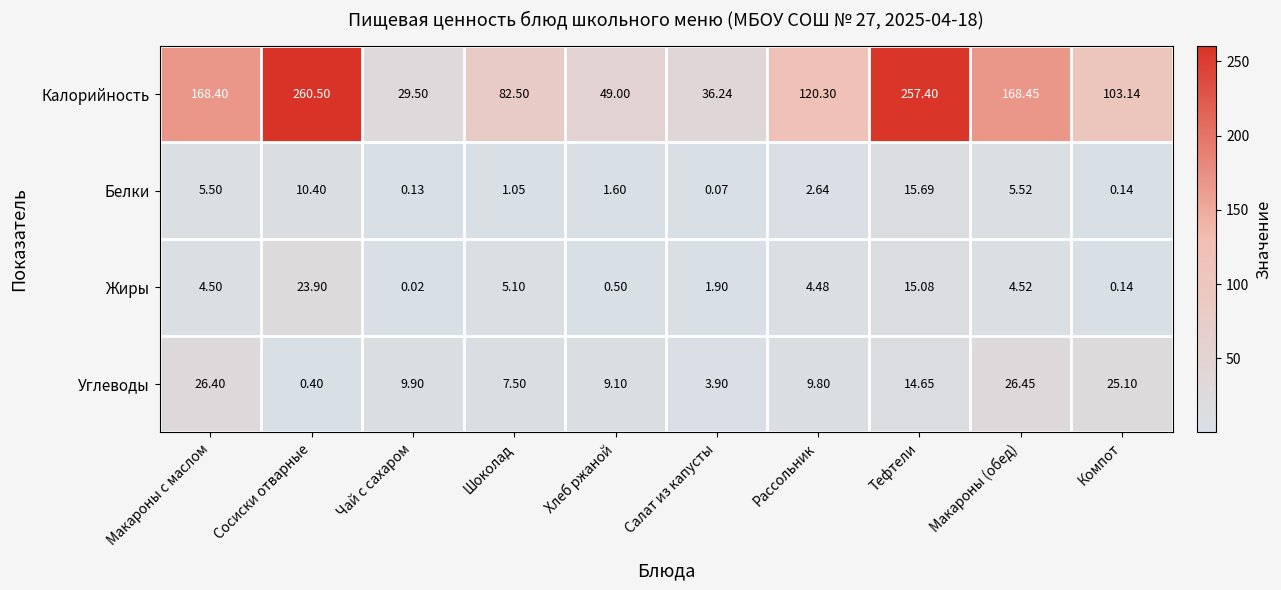

At which category is the sum across all series the highest?

Тефтели